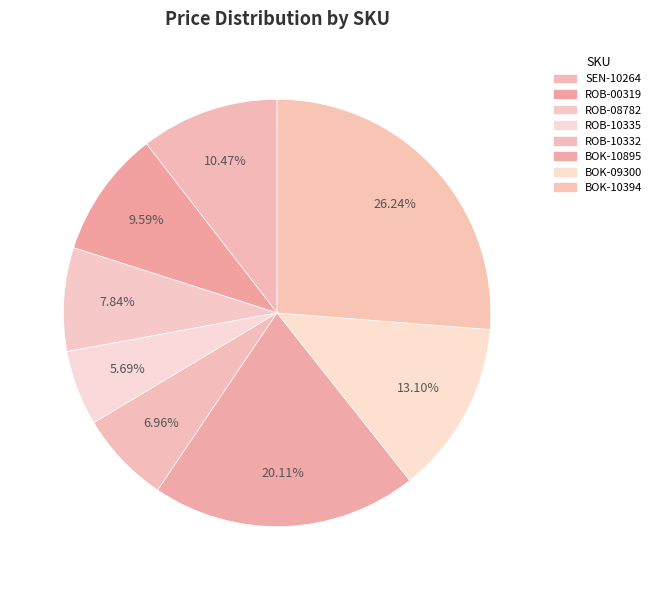

How many slices are in this pie chart?

8